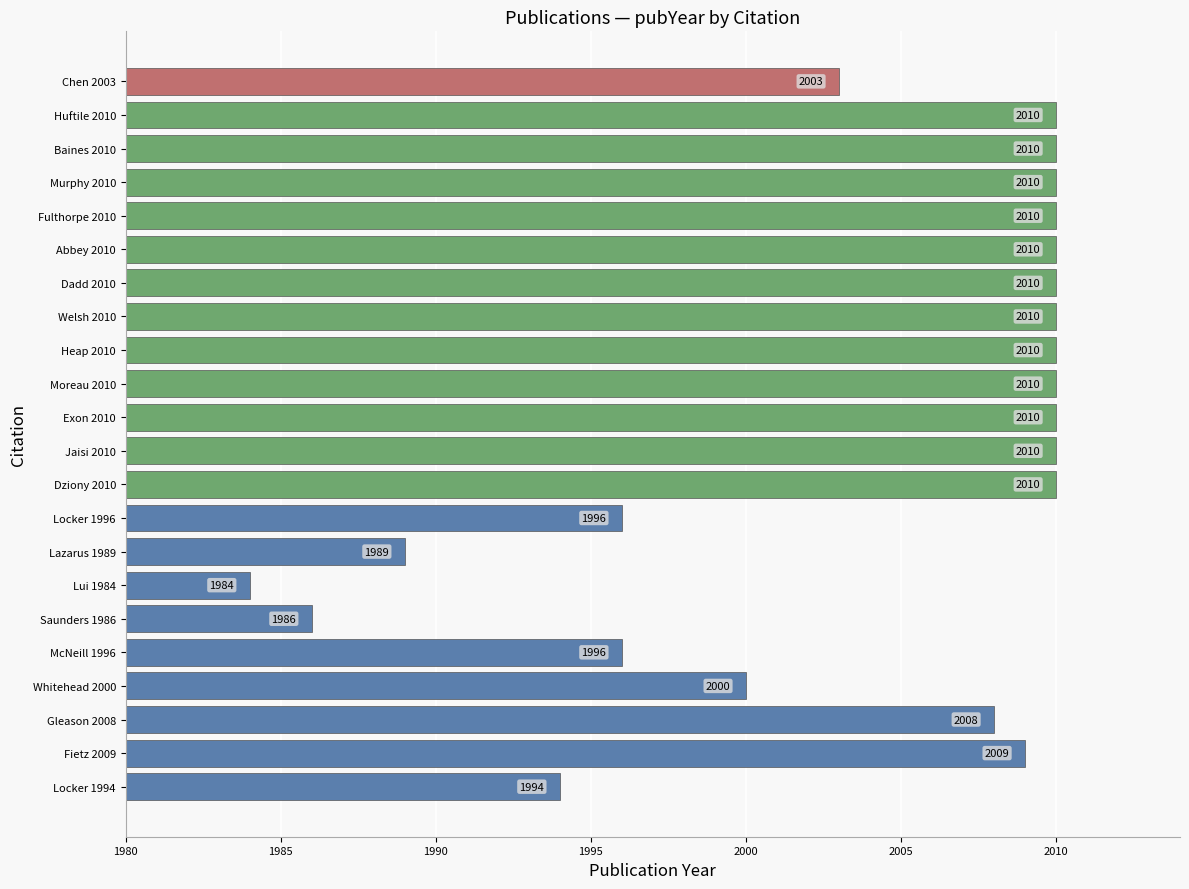

Are the bars horizontal?

Yes